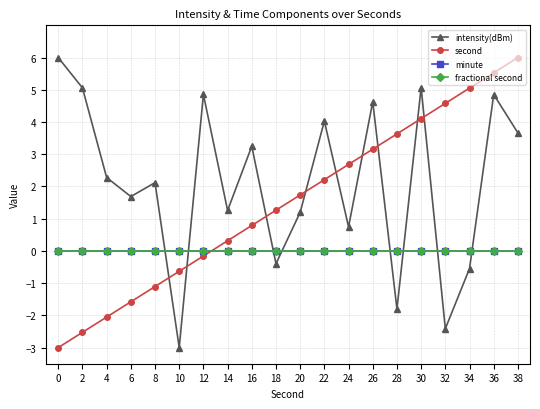

Which series has the largest range (max minus min)?

intensity(dBm)